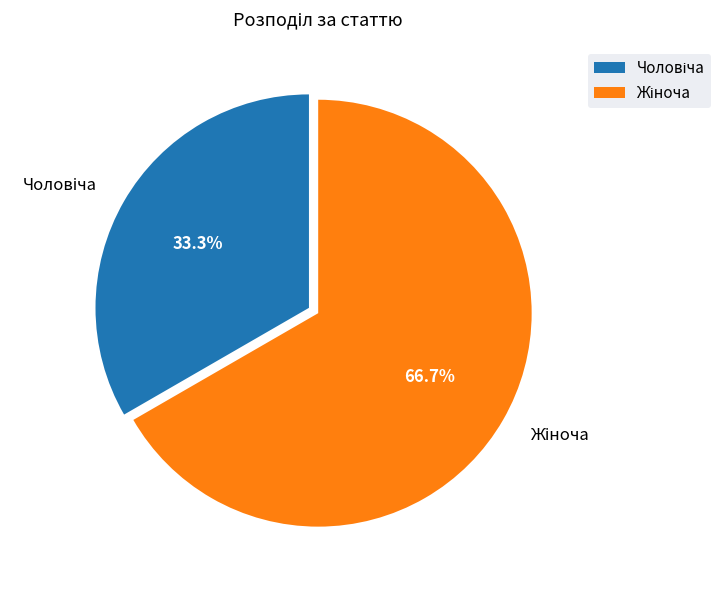

Does any single category account for the majority?

Yes